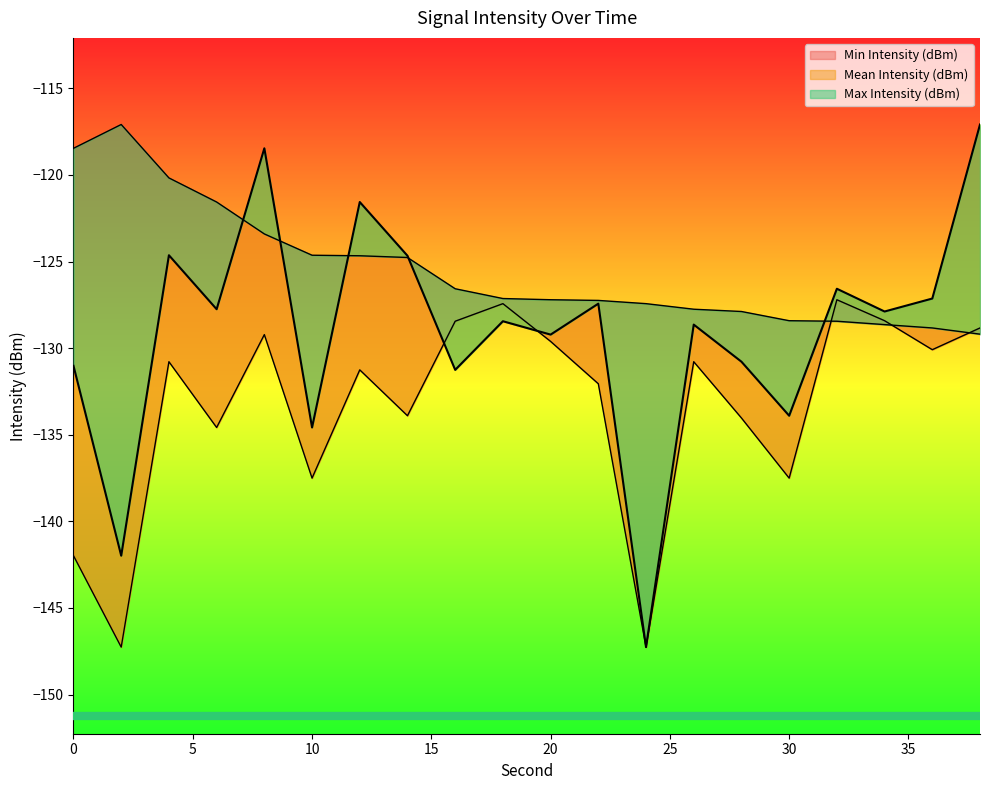

What is the value of the Min Intensity (dBm) point at the 17th from the left?

-127.2